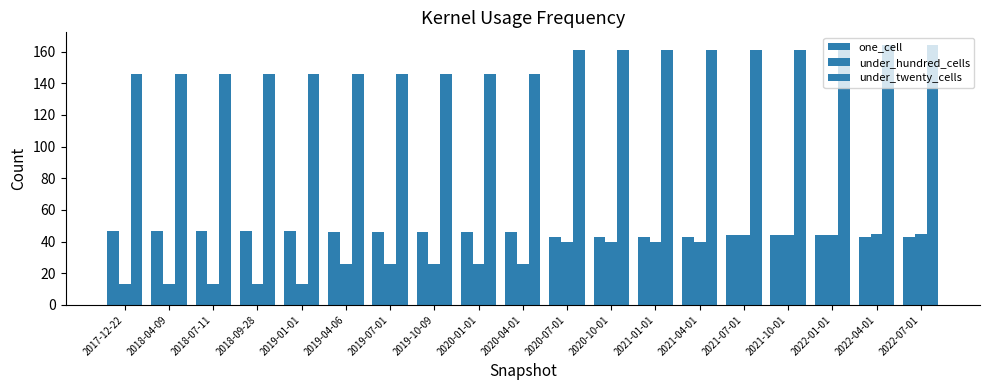

At which category is the sum across all series the highest?

2022-04-01